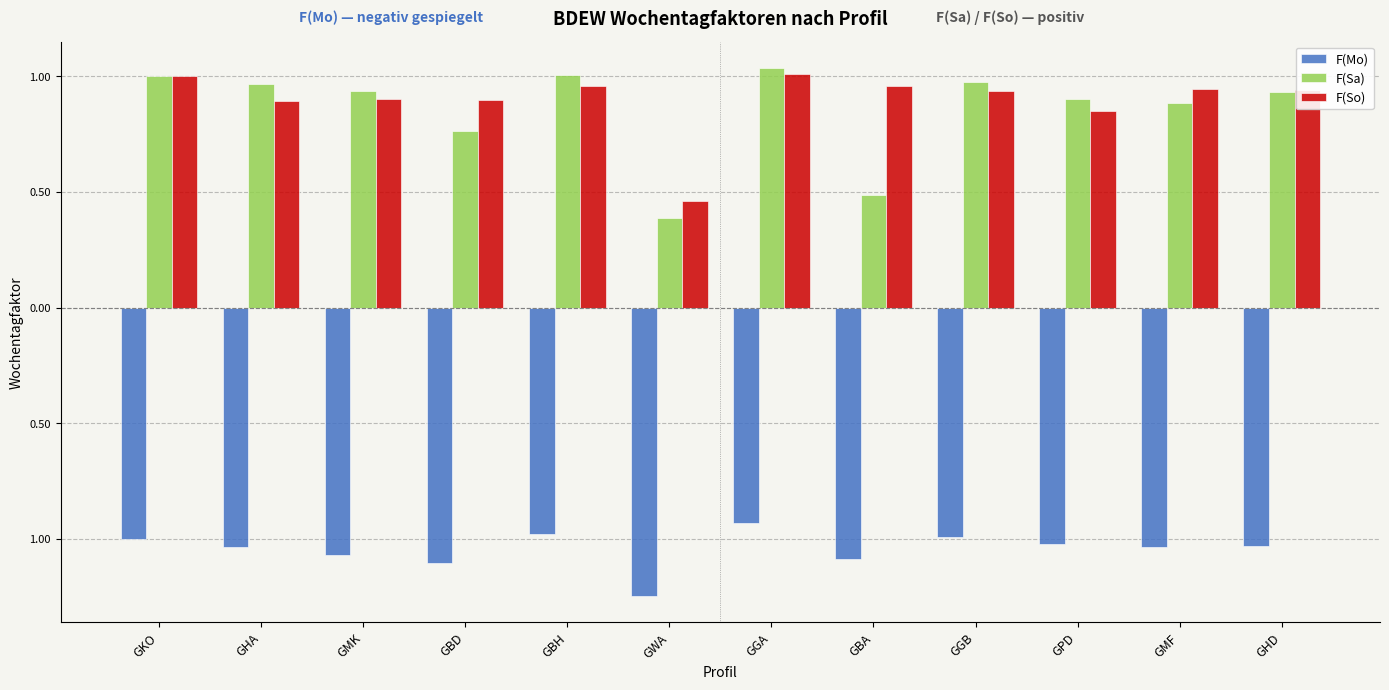

What is the difference between the maximum and minimum values in the F(Mo) series?

0.3